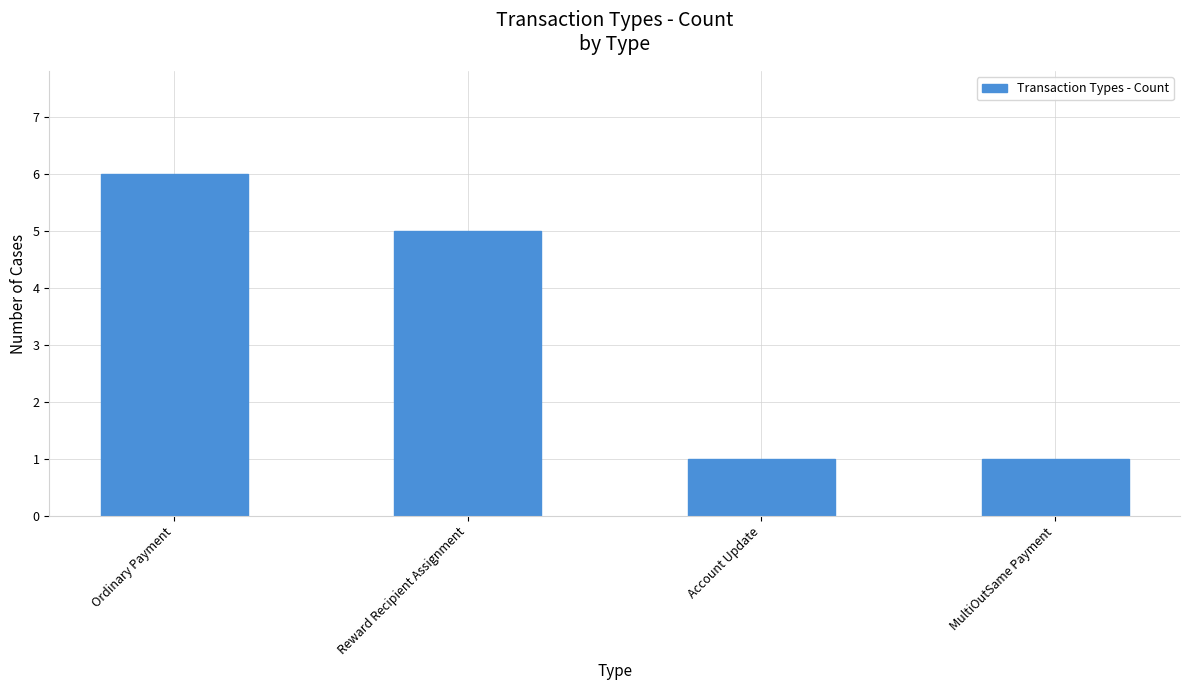

The value at Account Update is 1. True or false?

True